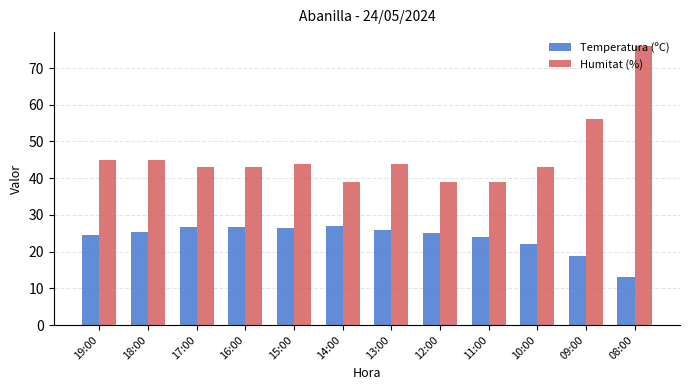

Rank the series at 17:00 from highest to lowest value.

Humitat (%), Temperatura (ºC)